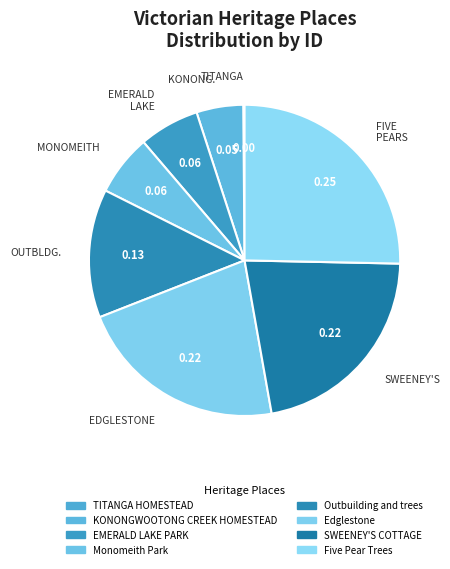

Does TITANGA HOMESTEAD represent more than half of the total?

No